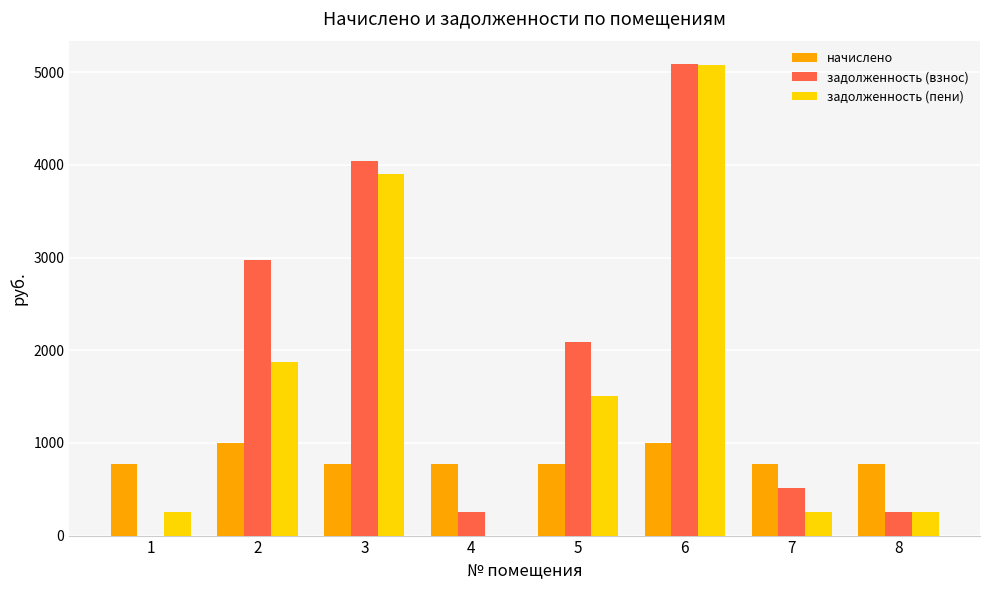

What is the maximum value for задолженность (взнос)?

5087.2